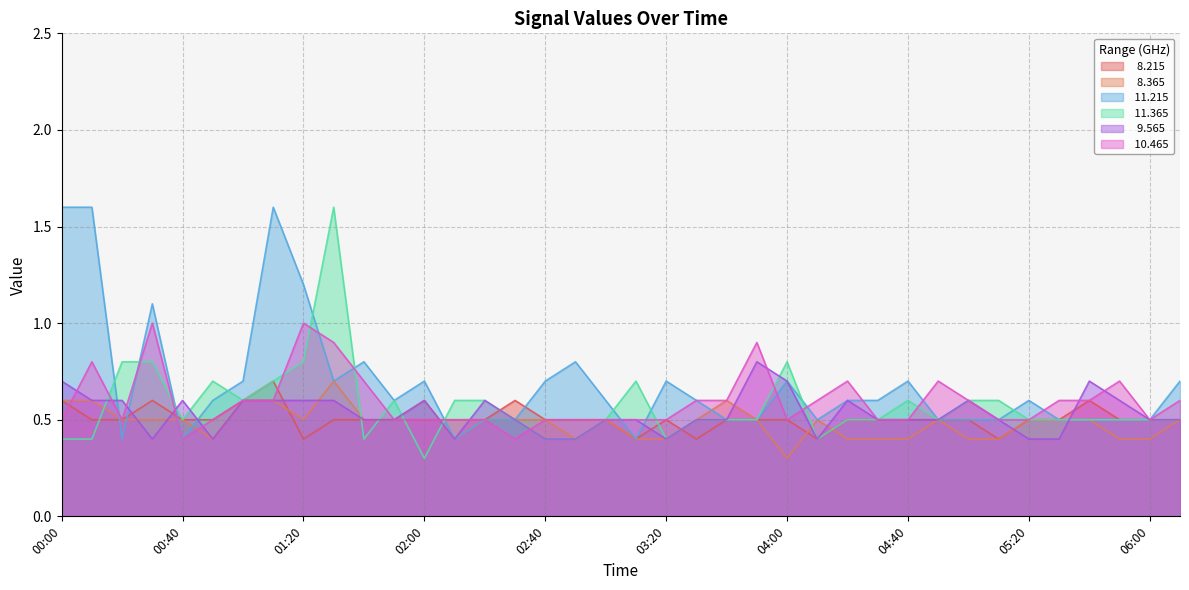

What is the maximum value for   8.215?

0.7